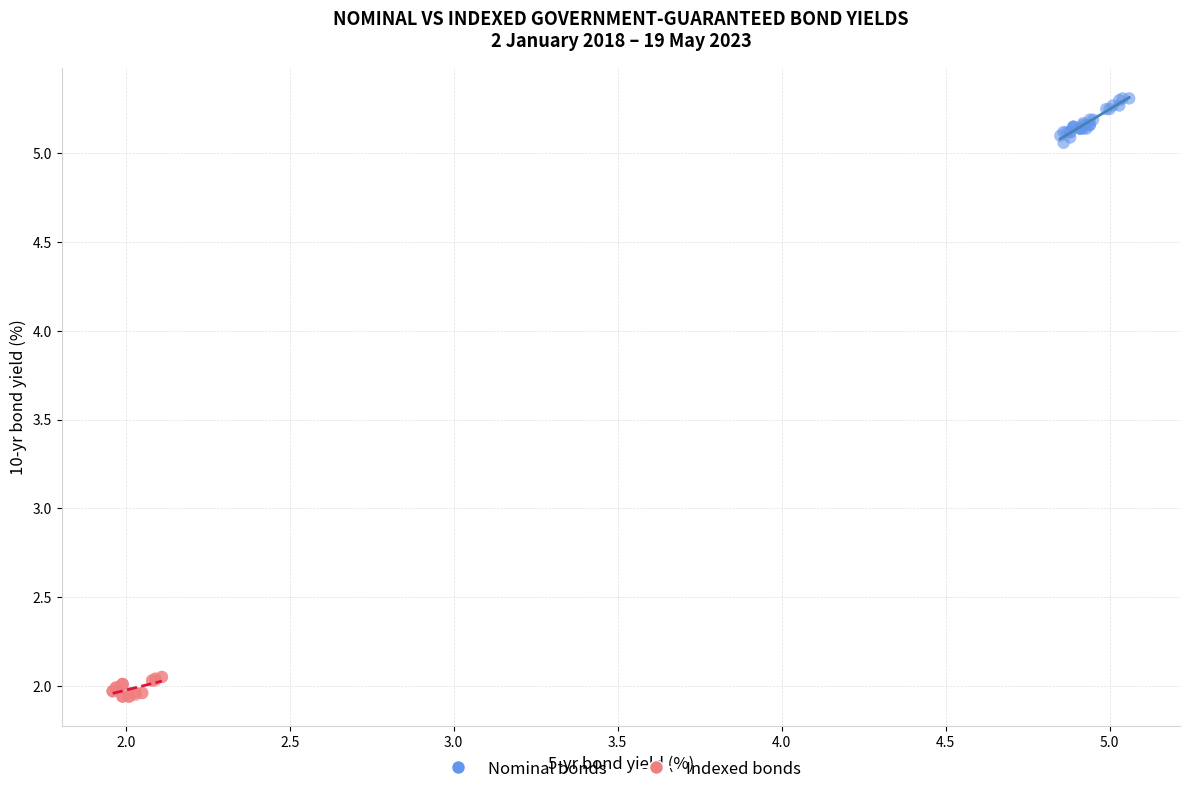

Which series reaches the minimum Y coordinate?

Indexed bonds